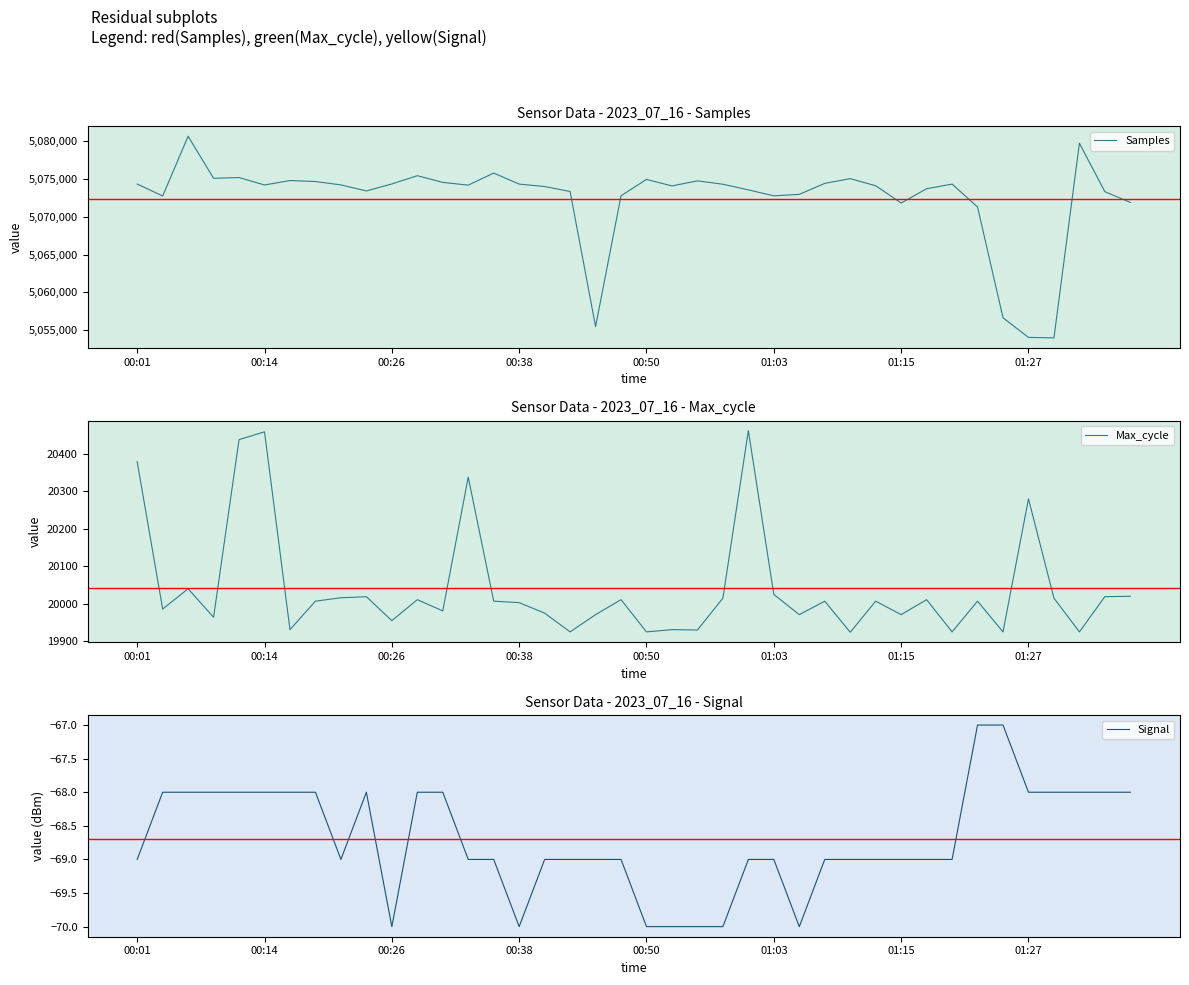

How many categories are shown in the chart?

40